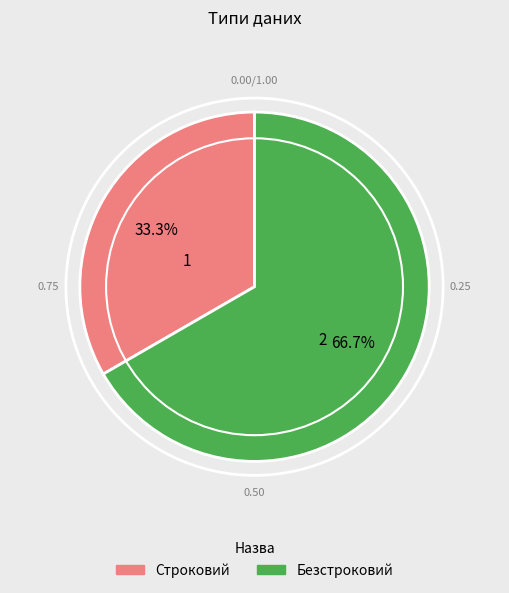

Count the number of slices in the pie.

2